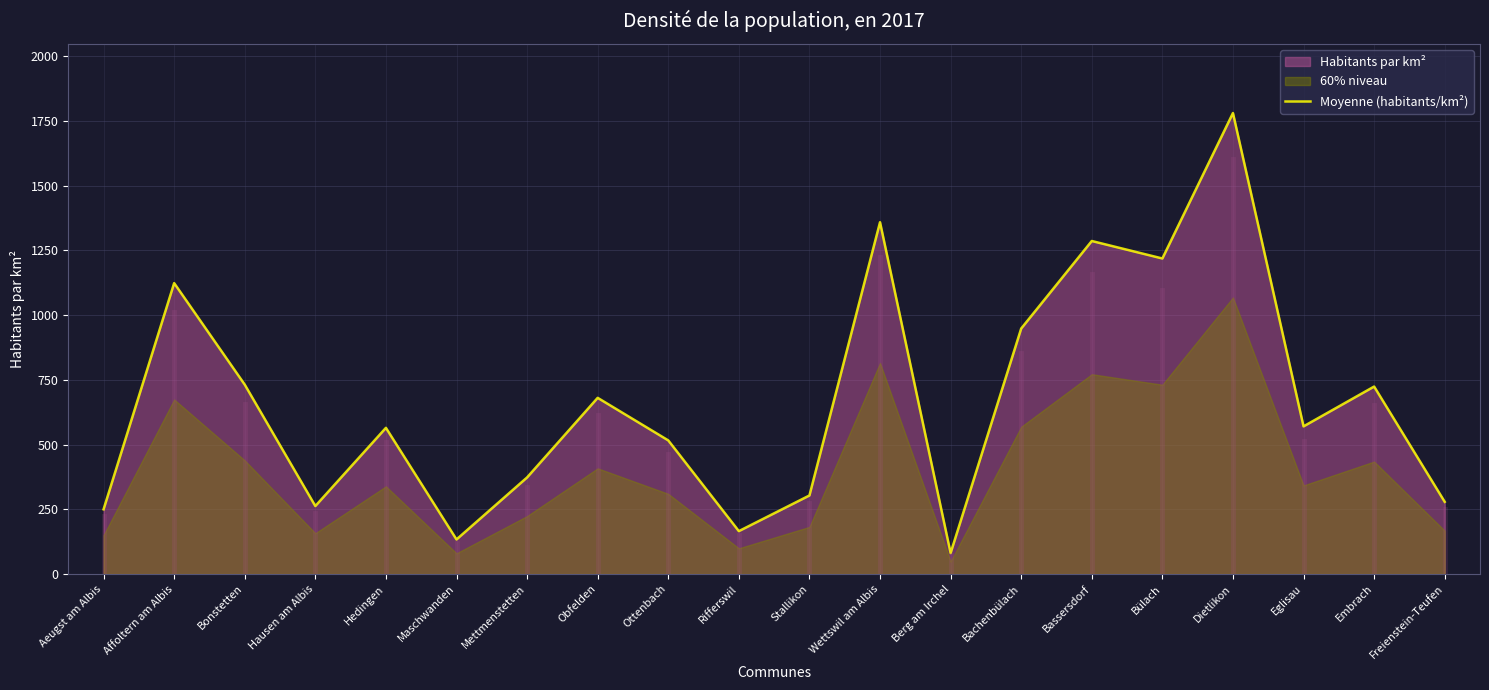

How many points are lower than both their immediate neighbors (excluding endpoints)?

6